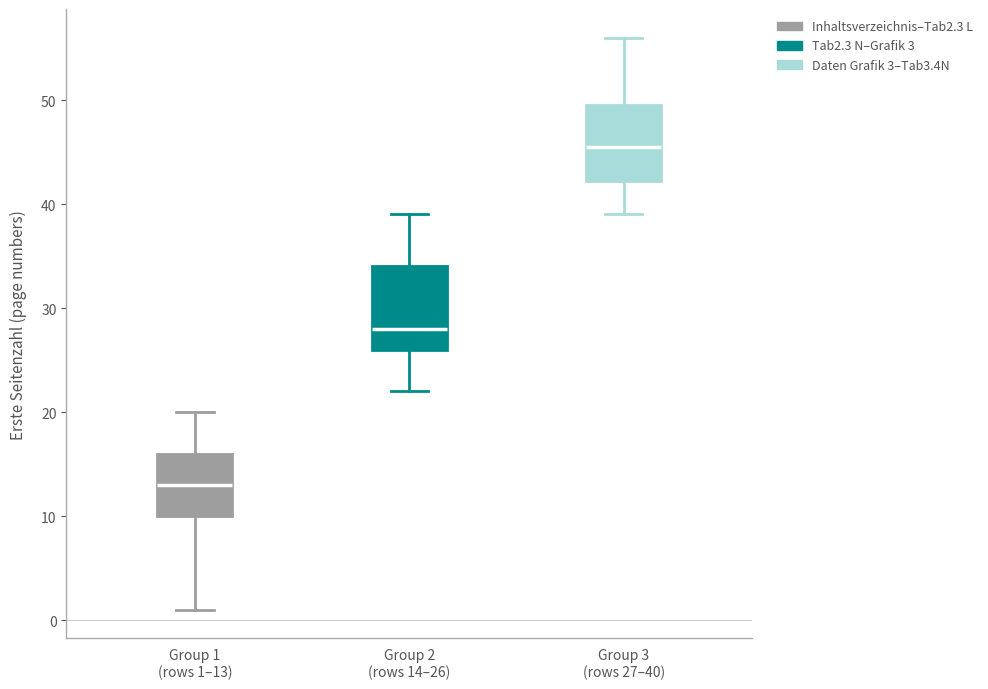

Which box has the lowest median line?

Group 1 (rows 1–13)